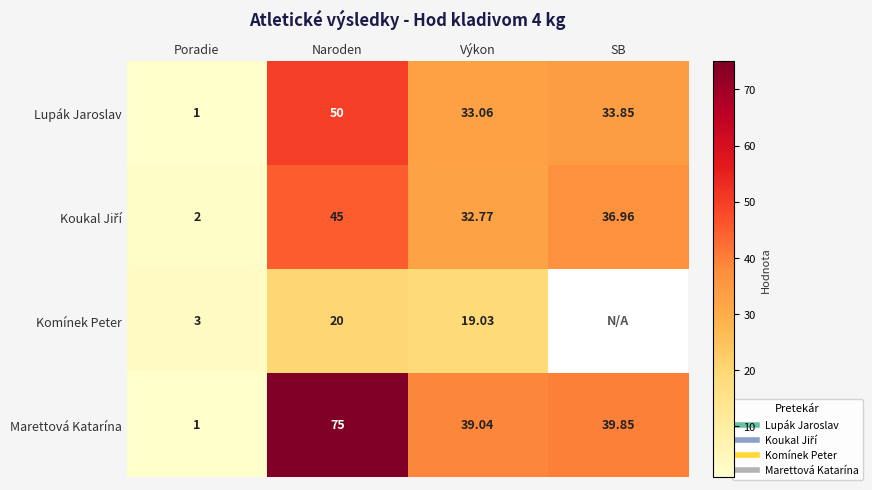

At which category is the sum across all series the highest?

Naroden